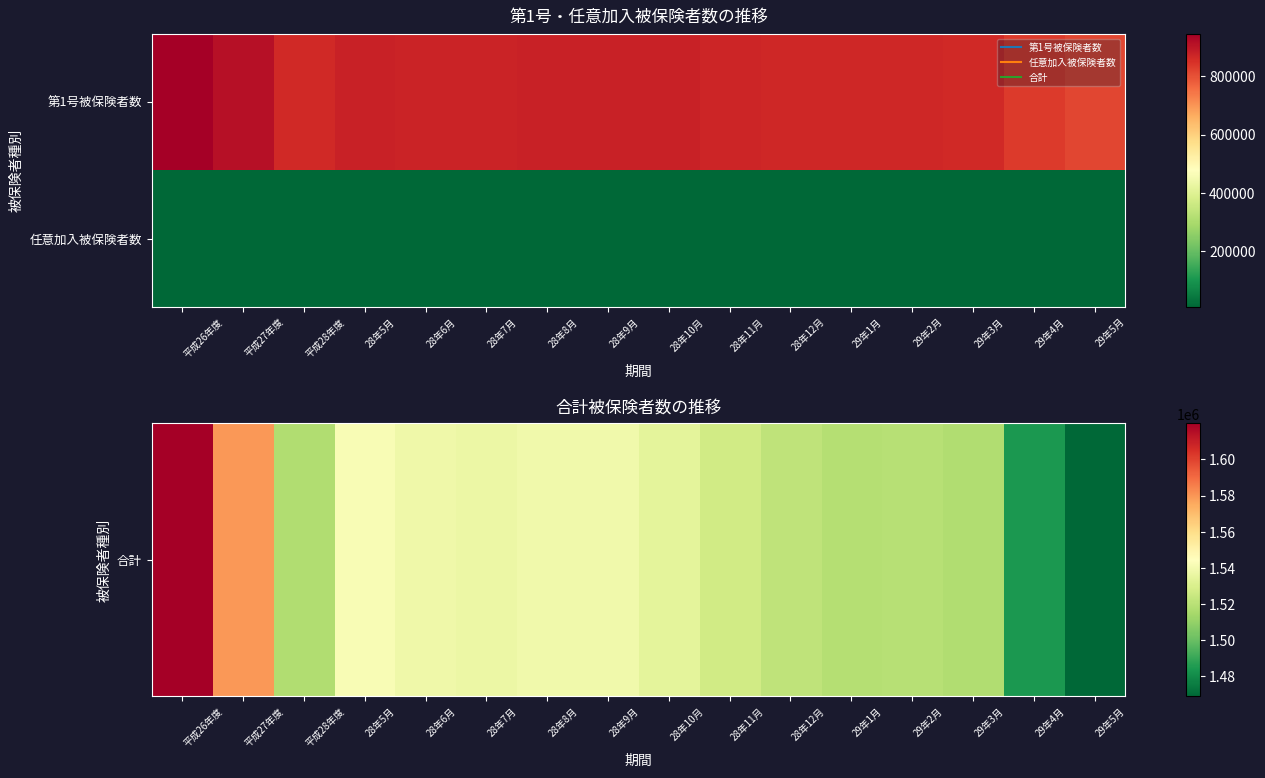

Rank the series by their maximum value, from lowest to highest.

任意加入被保険者数, 合計